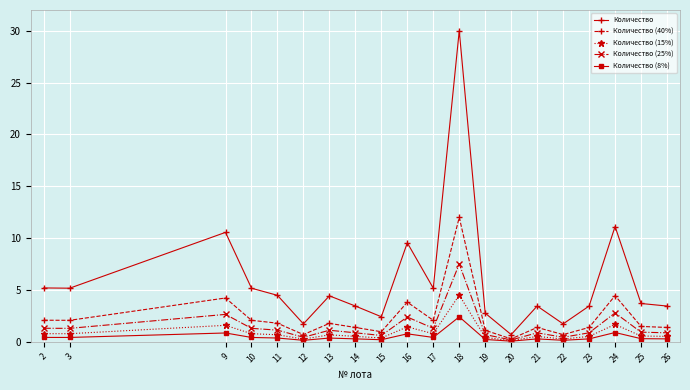

What is the average value of the Количество (40%) series?

2.4